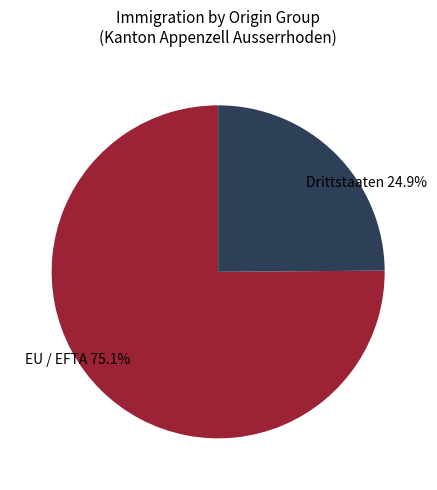

Is there a majority slice in this chart?

Yes